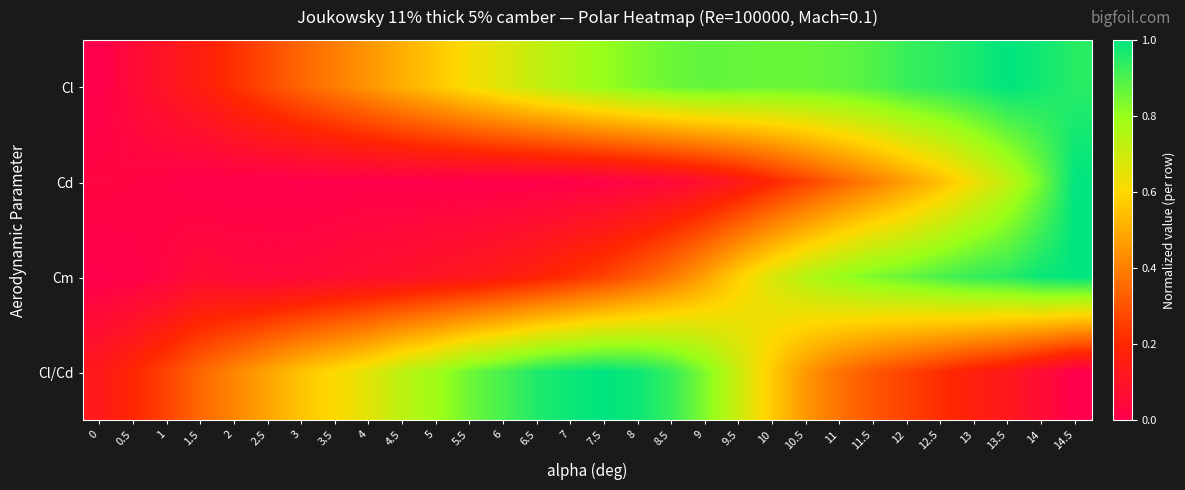

Rank the series by their average value, from lowest to highest.

Cd, Cm, Cl/Cd, Cl